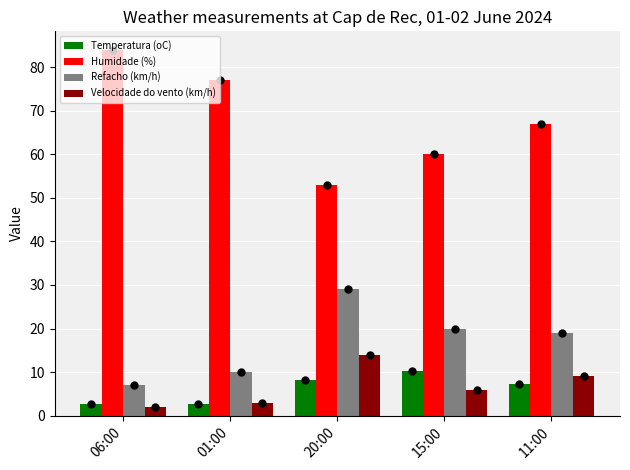

What is the label of the 5th bar from the left?

11:00